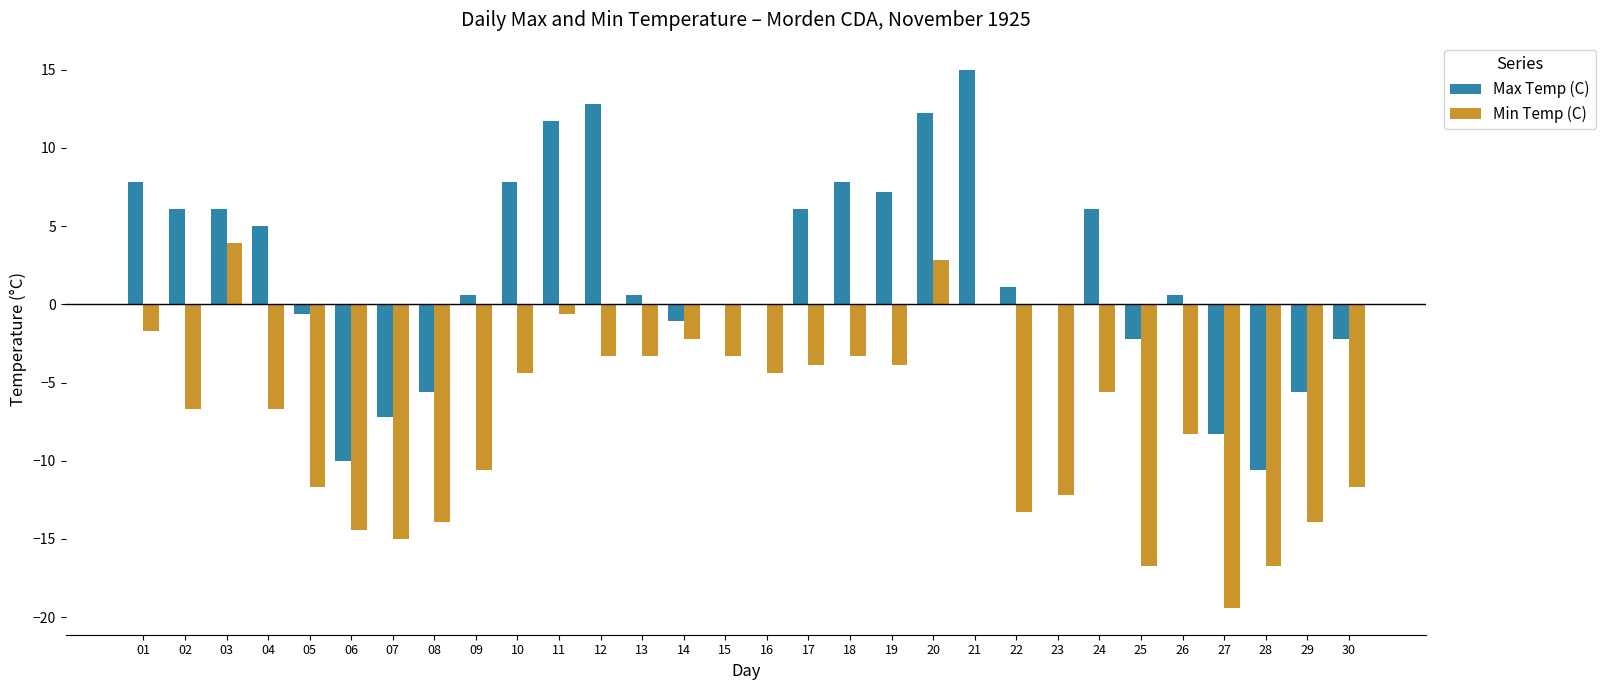

What are all the series names shown in the legend?

Max Temp (C), Min Temp (C)